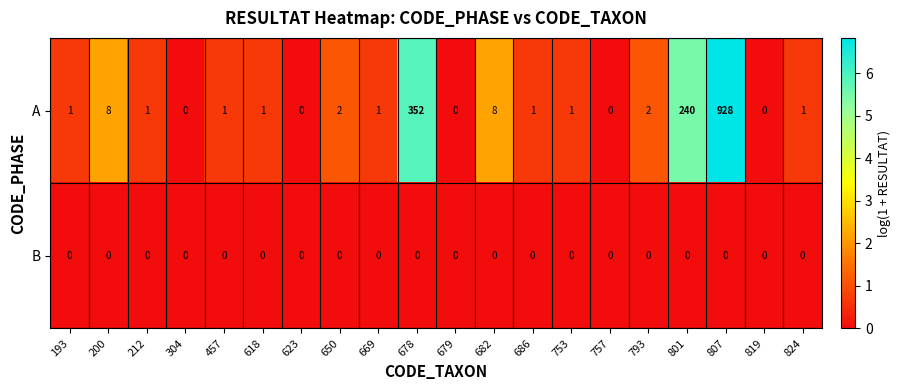

At which category is the sum across all series the highest?

807